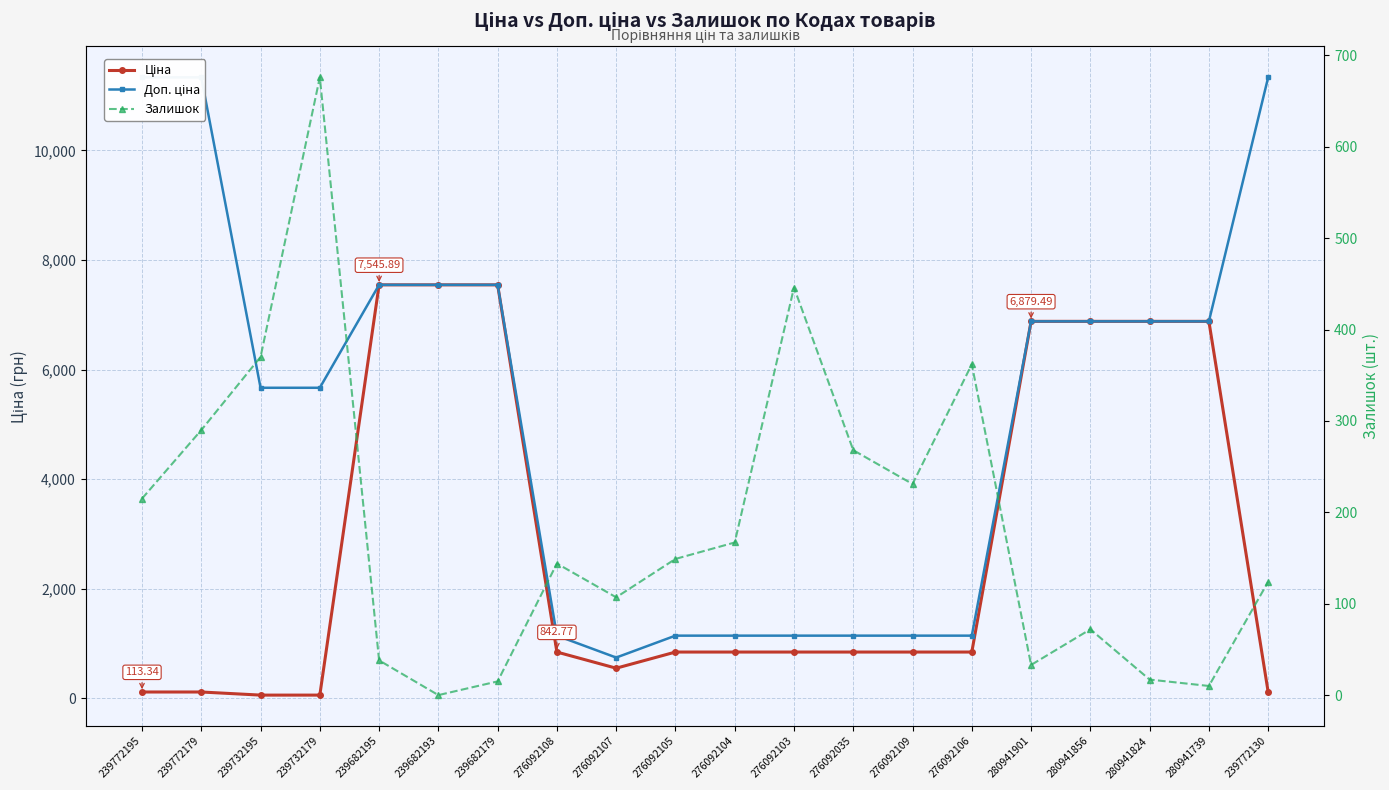

At which category is the sum across all series the highest?

239682195